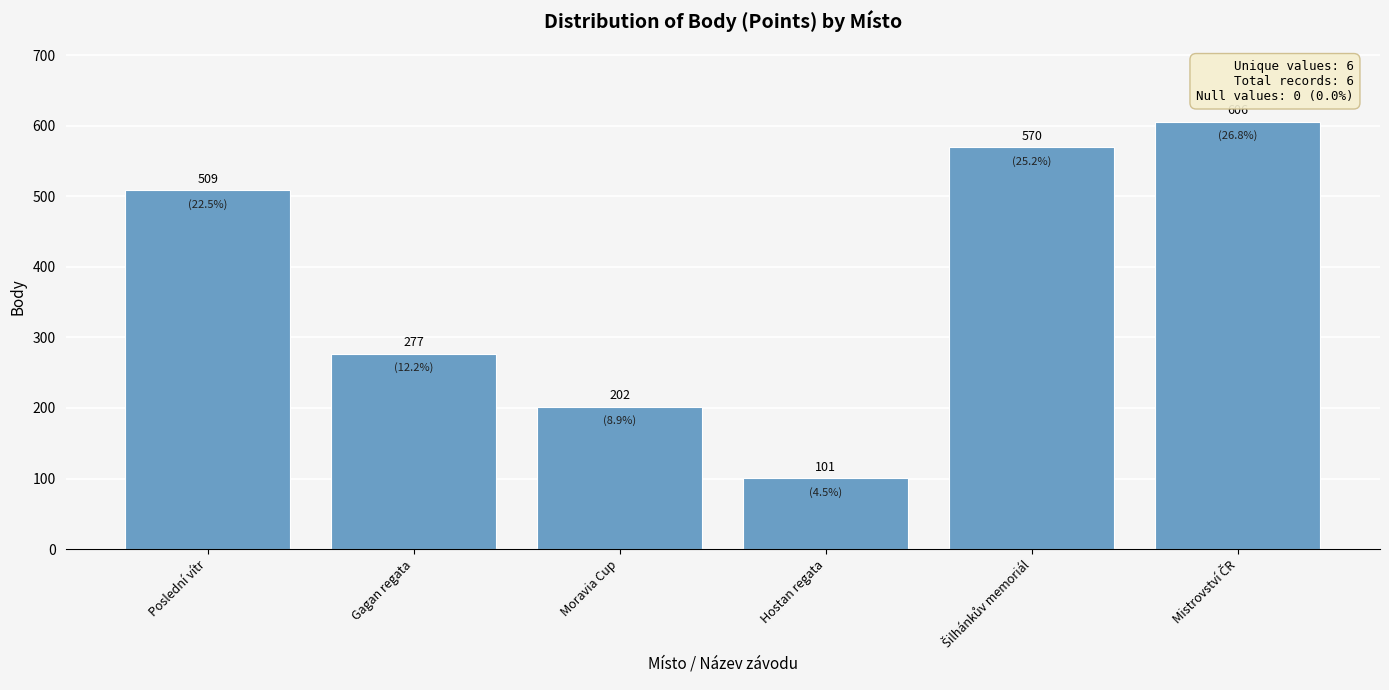

What is the minimum value shown in the chart?

101